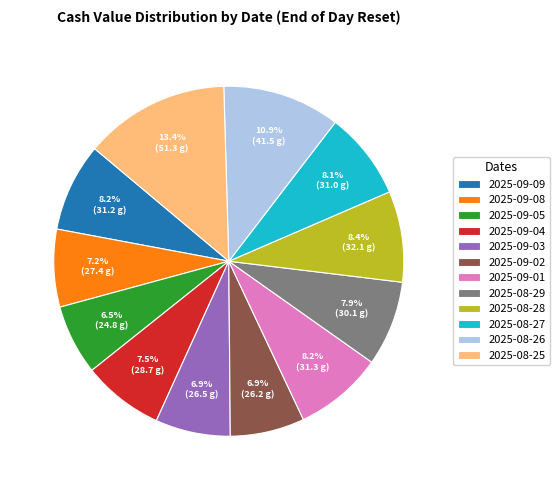

Which slice is the largest?

2025-08-25